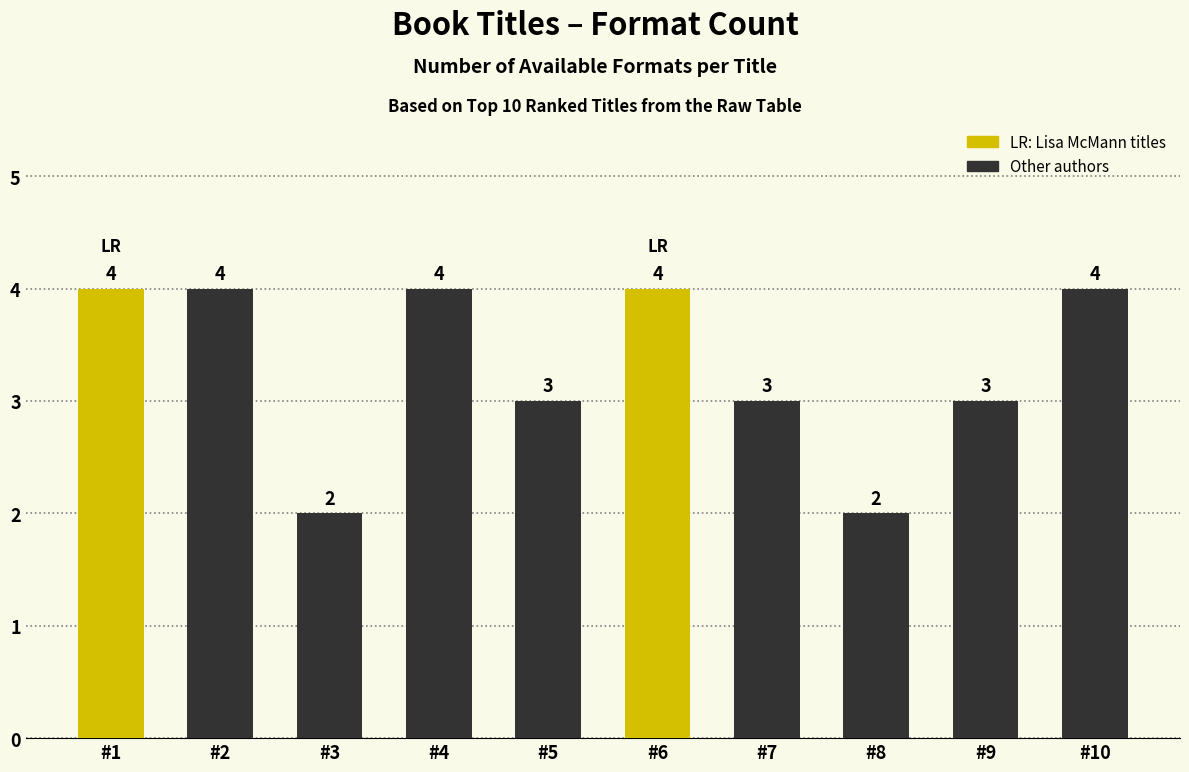

What is the sum of all values?

33